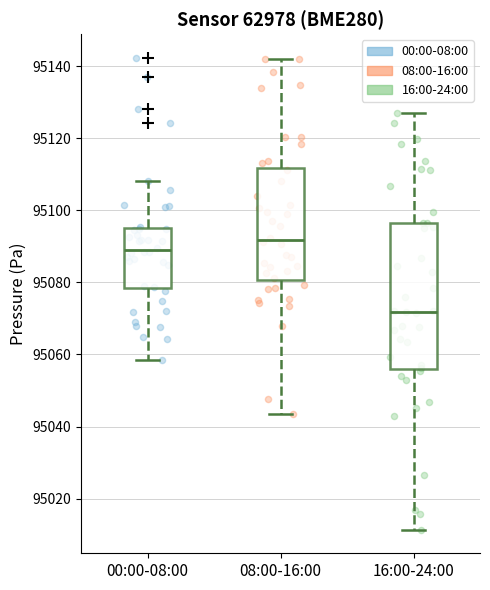

Where does the median line of the box for 16:00-24:00 sit on the y-axis? The values are not printed on the chart, so give them approximately, as read against the axis.

95072